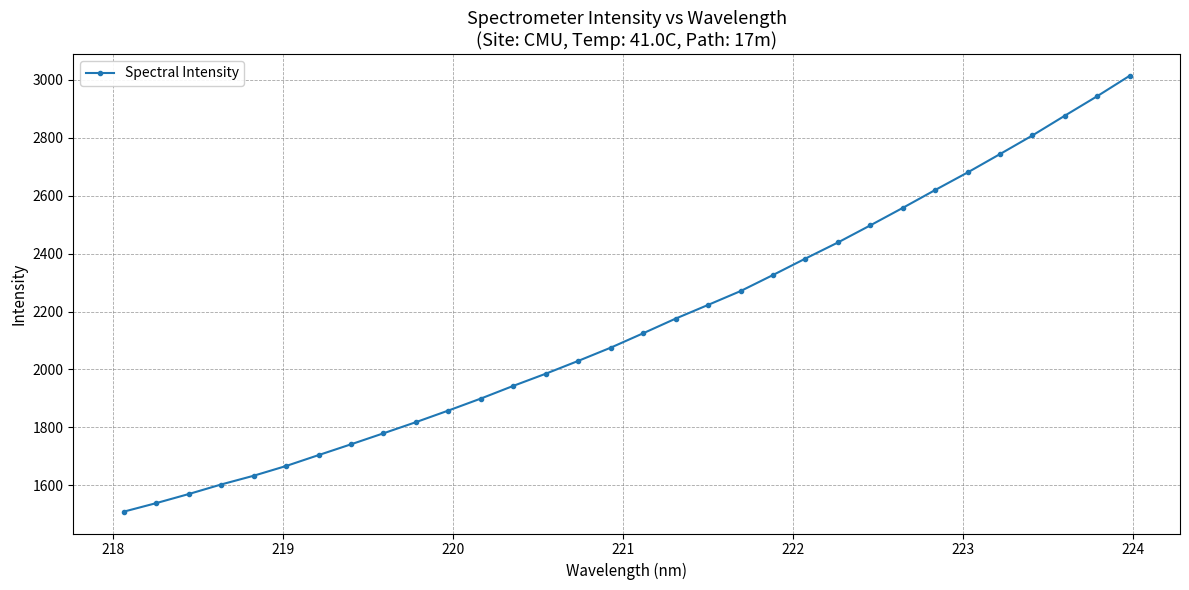

What is the difference between the maximum and second lowest values?

1476.5